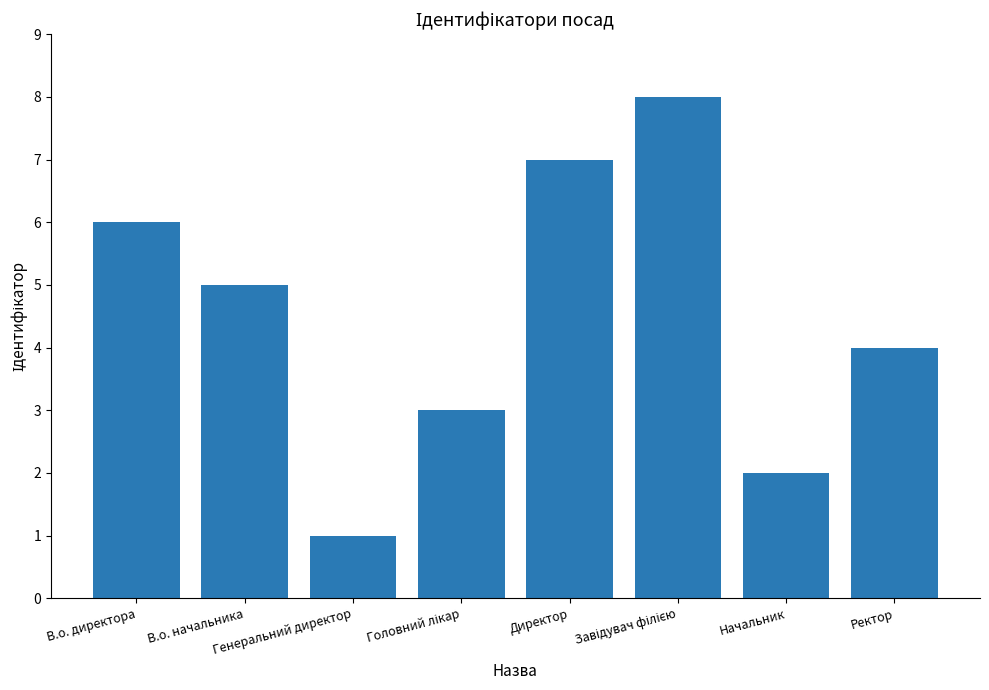

What is the label of the 5th bar from the left?

Директор